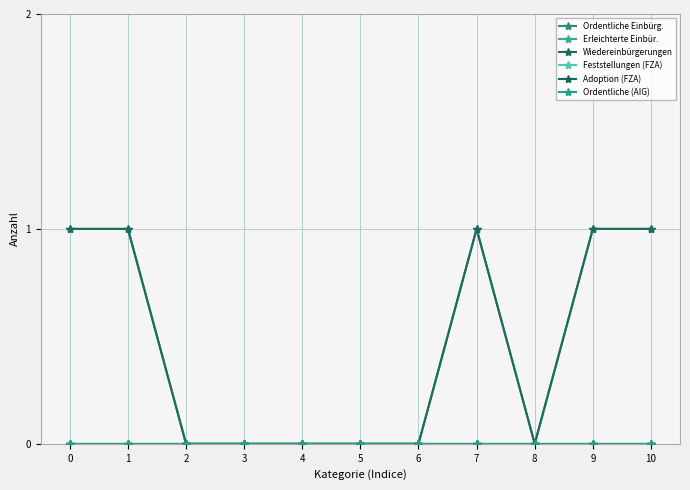

Does the chart have visible grid lines?

Yes